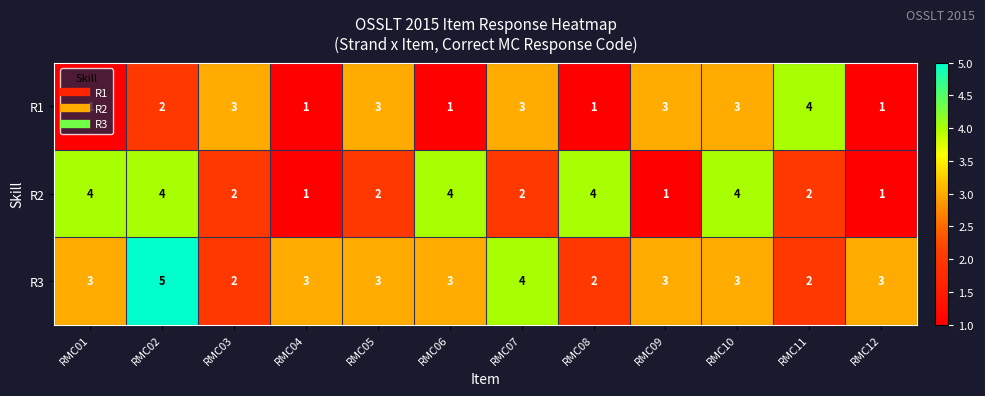

What is the sum of all R2 values?

31